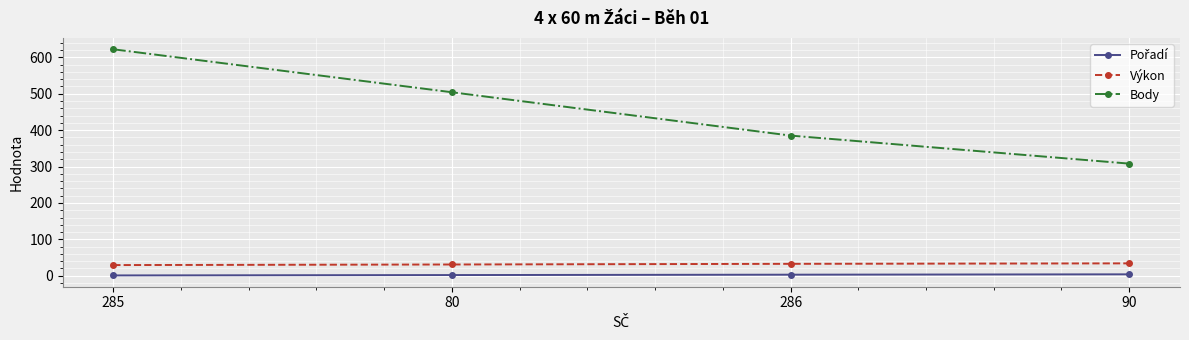

What is the lowest value of the Výkon series?

29.4